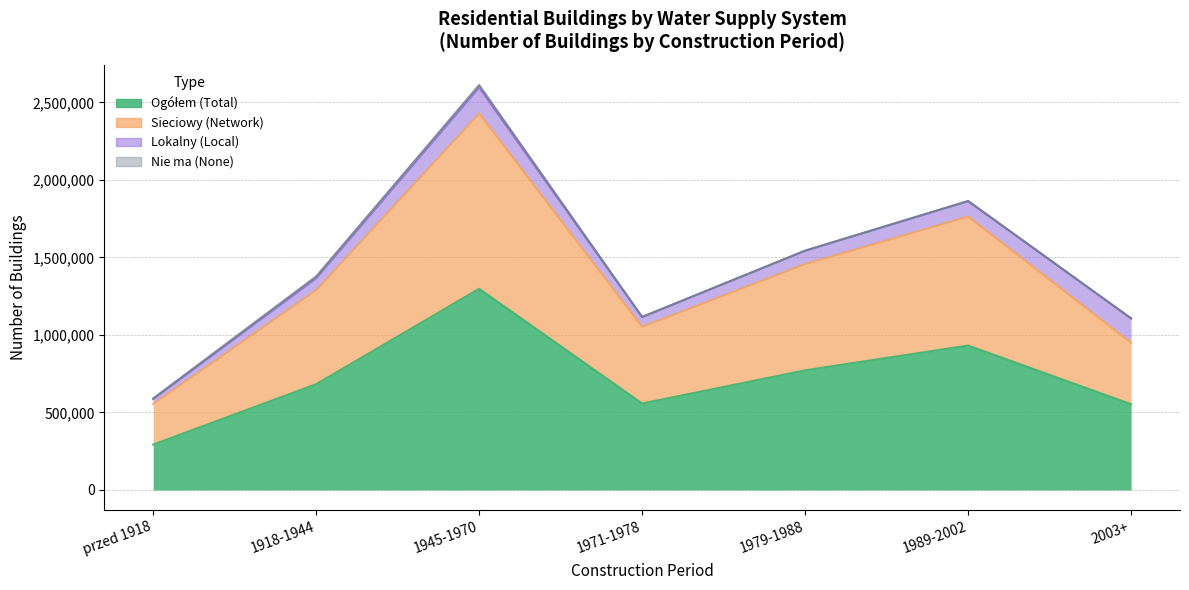

True or false: Ogółem (Total) has a value of 1034210 at 1918-1944.

False